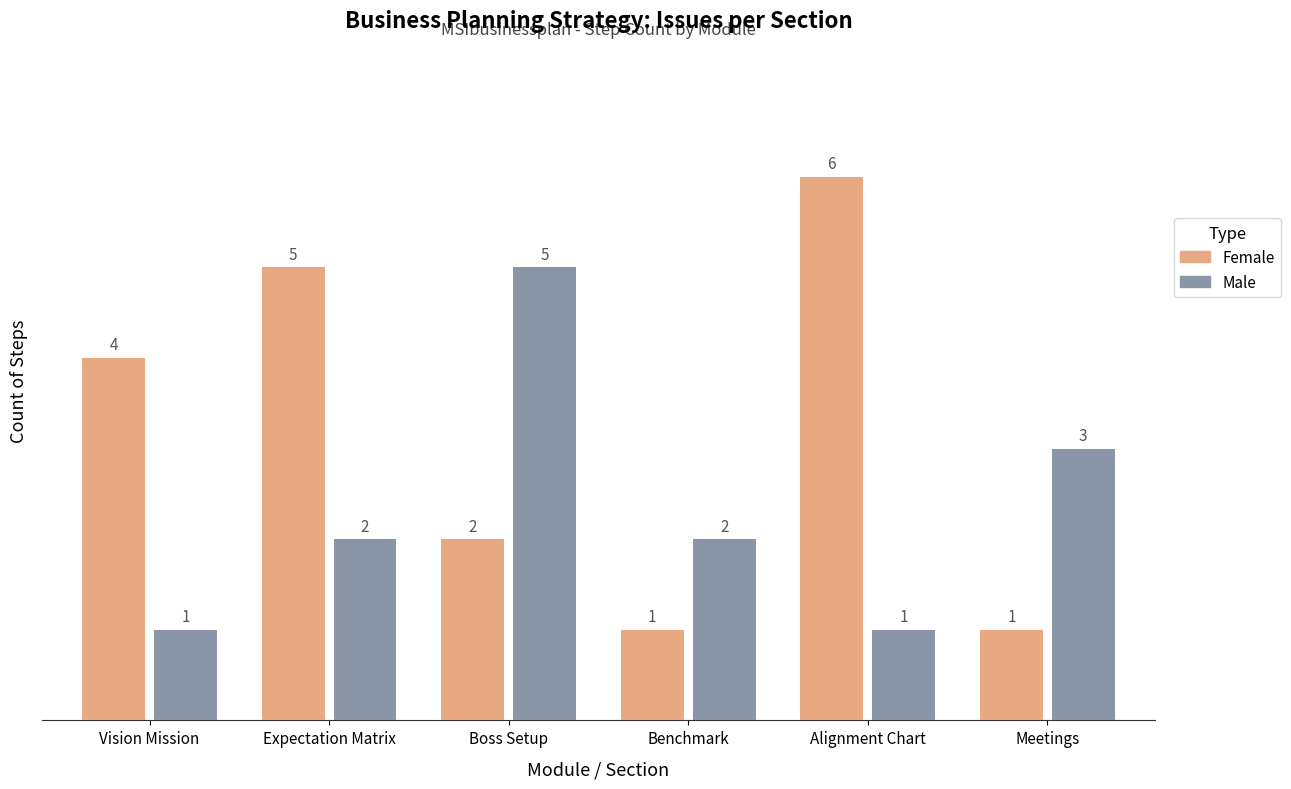

At which label is Male closest to 3?

Meetings